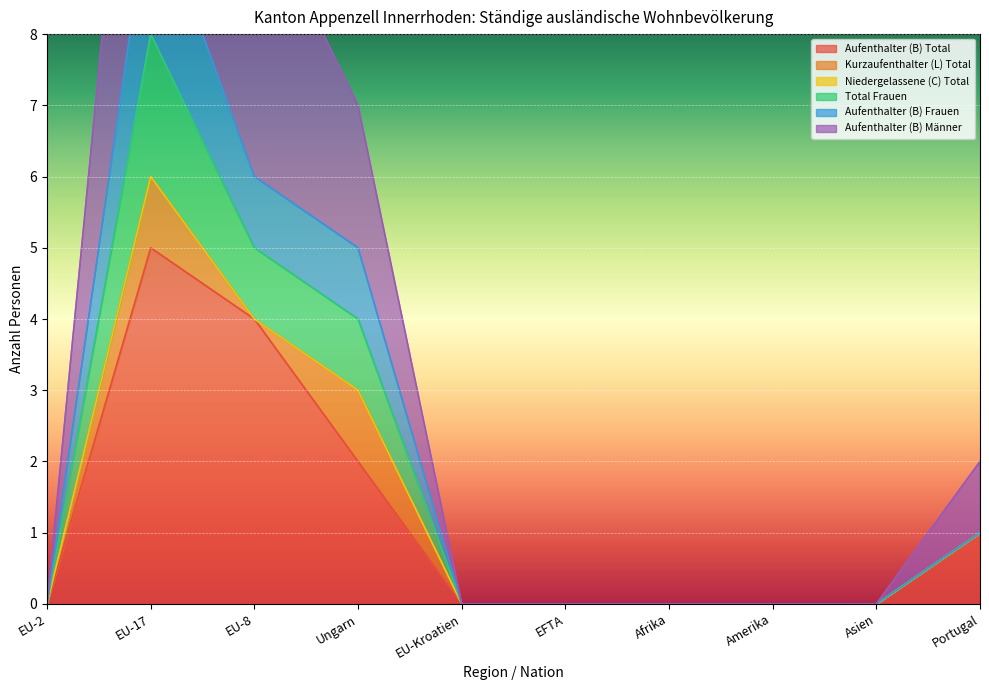

The Aufenthalter (B) Total series shows 0 at Asien. True or false?

True